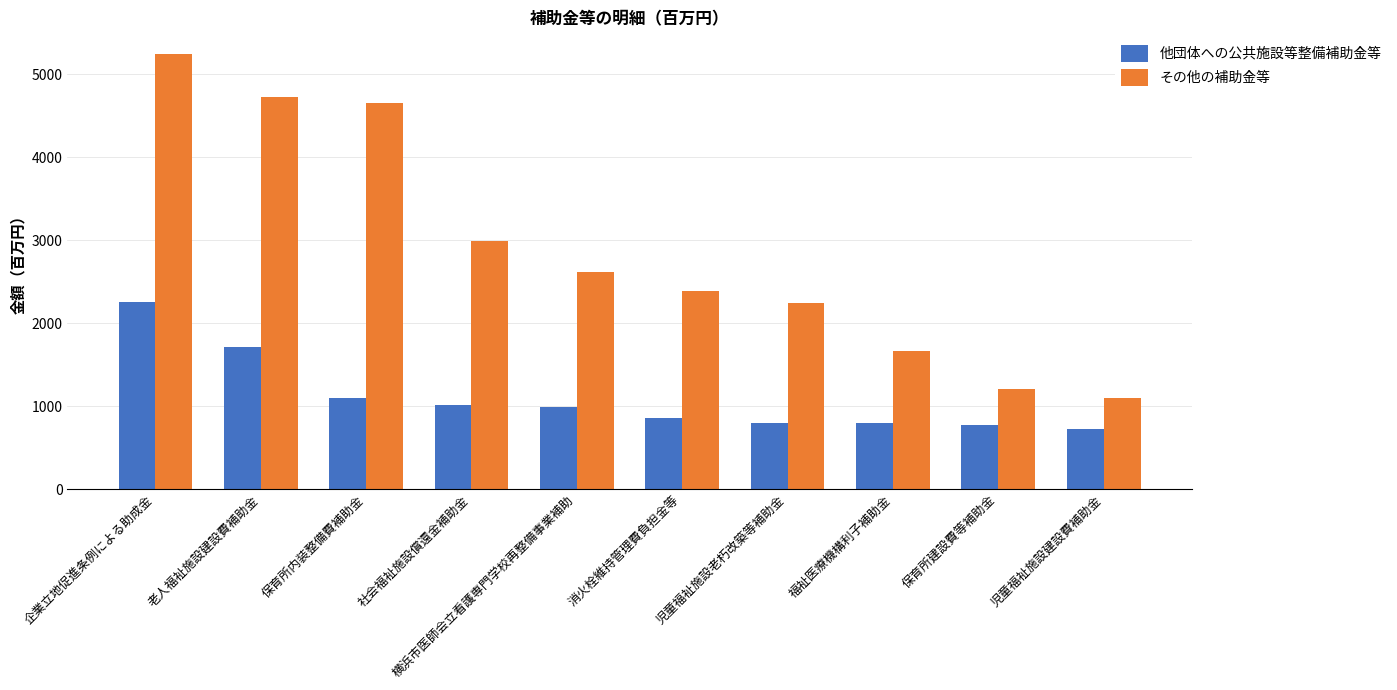

At how many categories does at least one series exceed 1497?

8